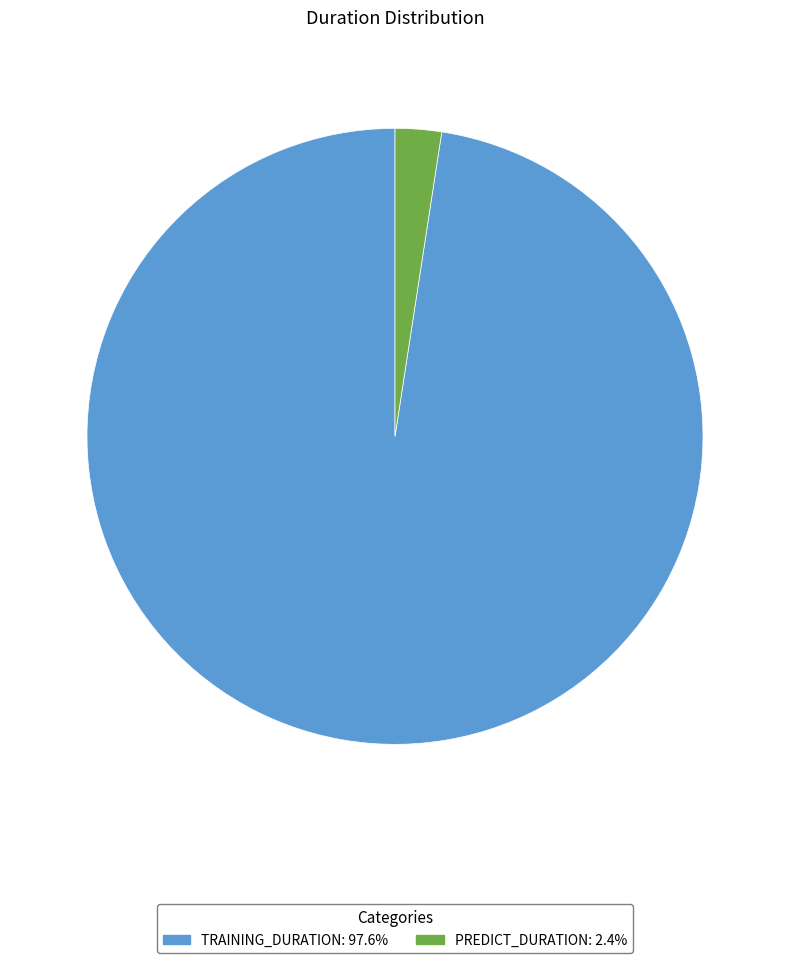

Is there any slice that represents more than half of the pie?

Yes